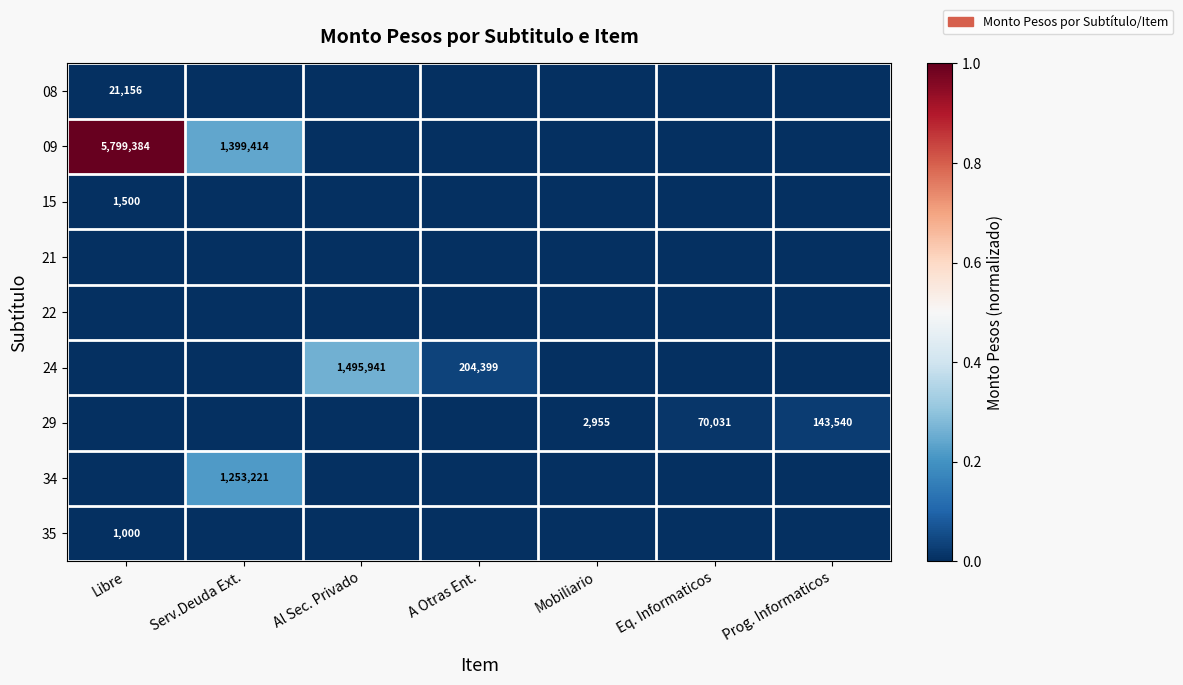

True or false: 09 has a value of 0.2 at Serv.Deuda Ext..

True